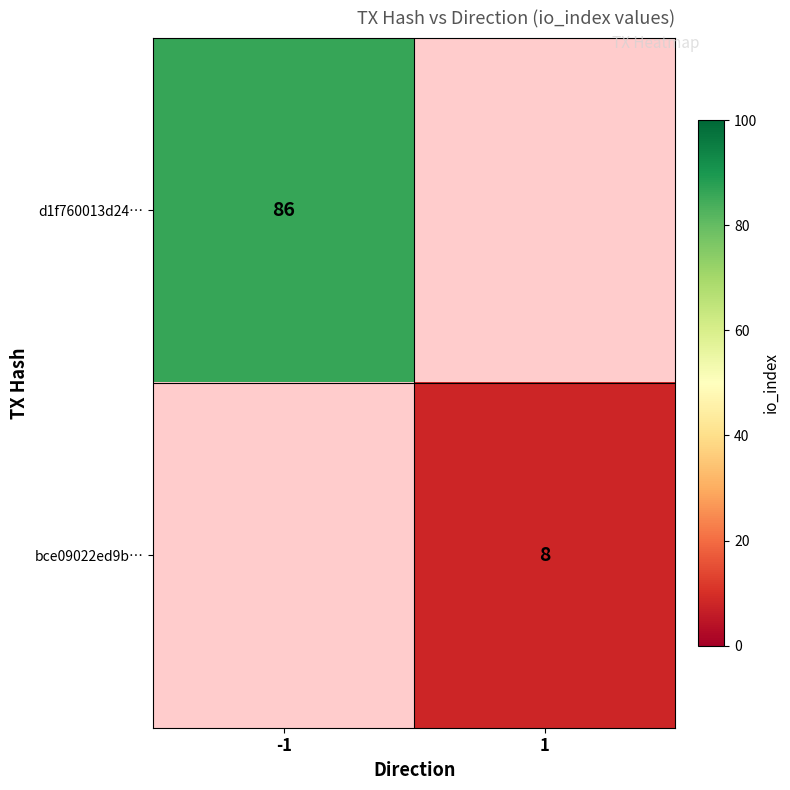

Is it true that d1f760013d24… equals 86 at -1?

True